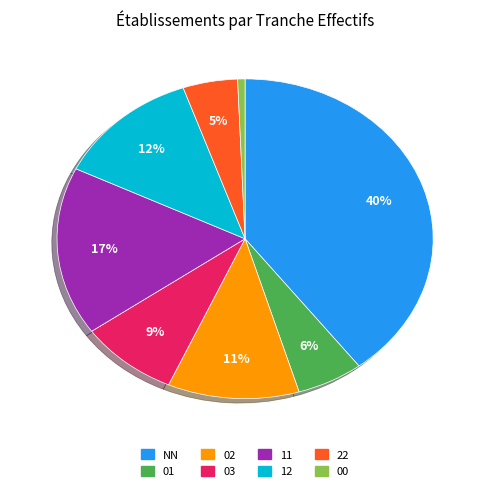

Is 01 the majority of the pie?

No